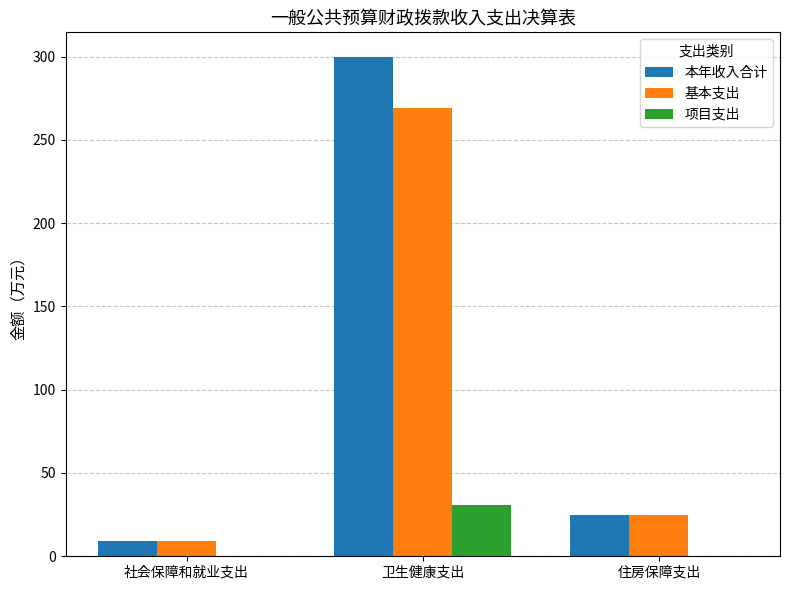

At which category is the sum across all series the highest?

卫生健康支出